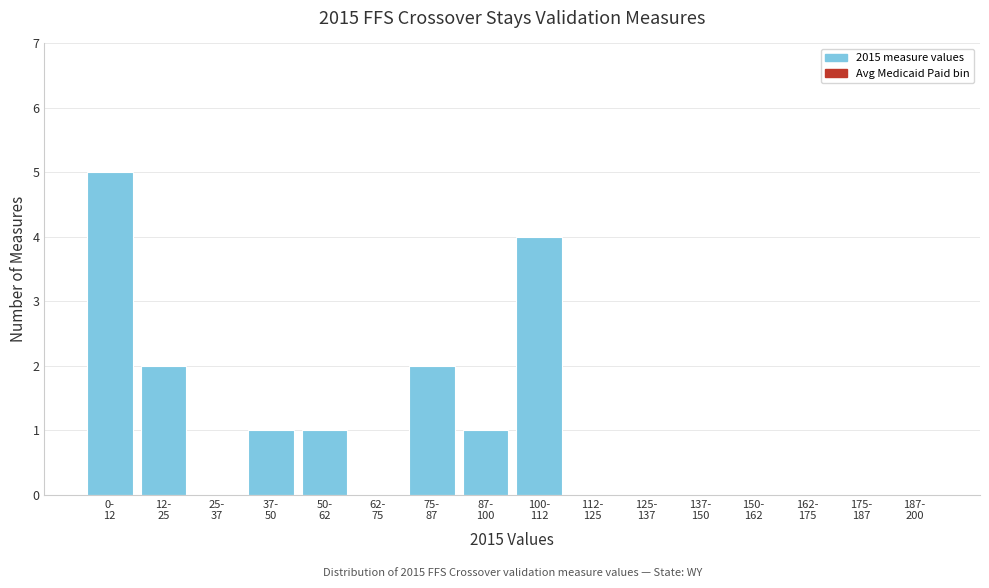

What is the greatest value displayed?

5